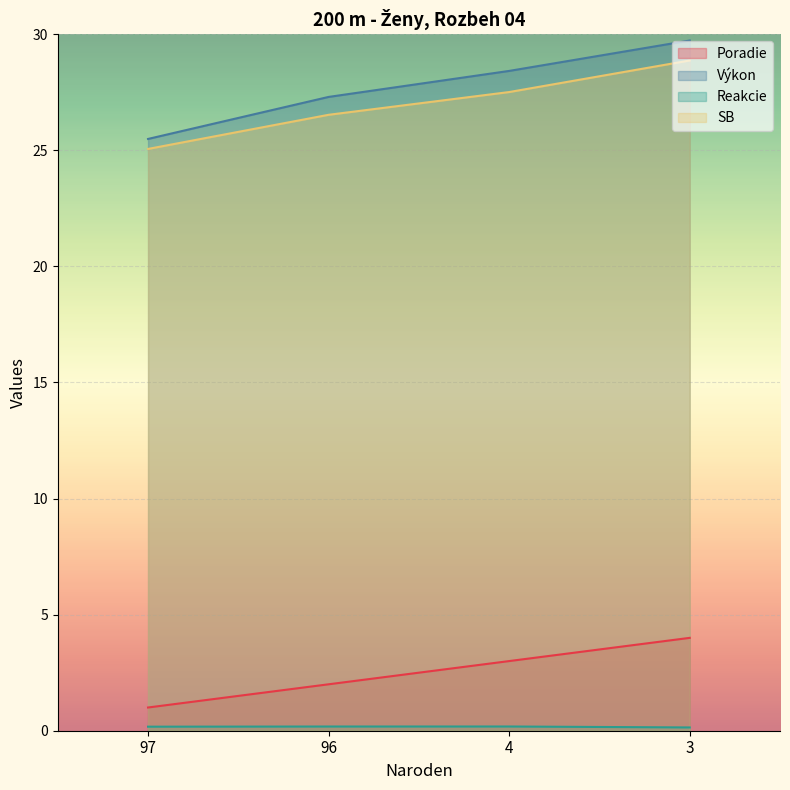

At which label does Výkon reach its peak?

3